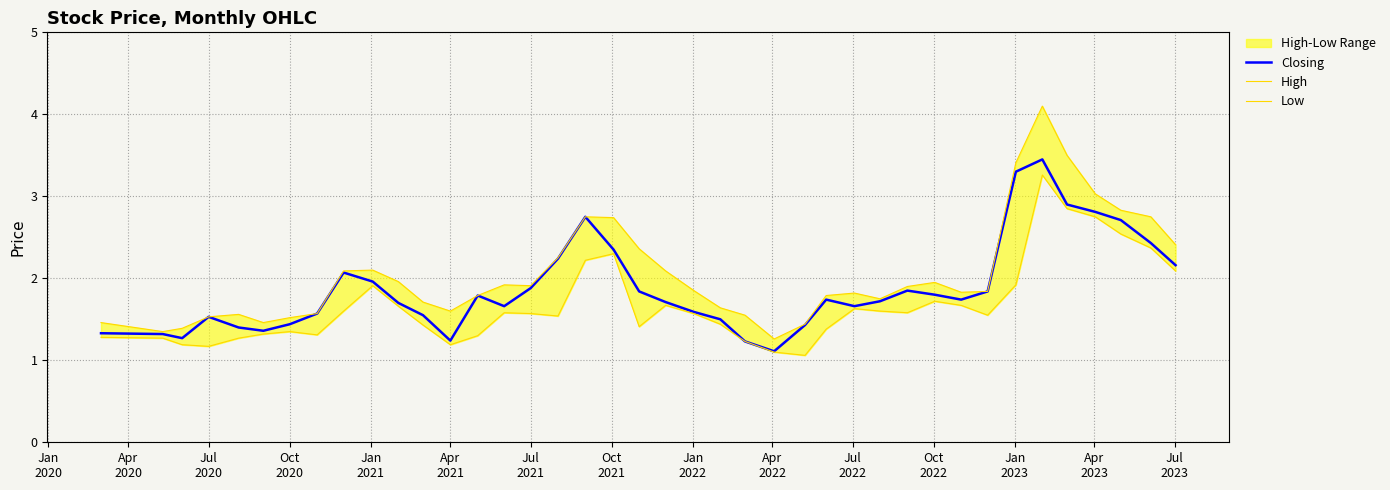

What is the difference between the second highest and minimum values in the Low series?

1.8